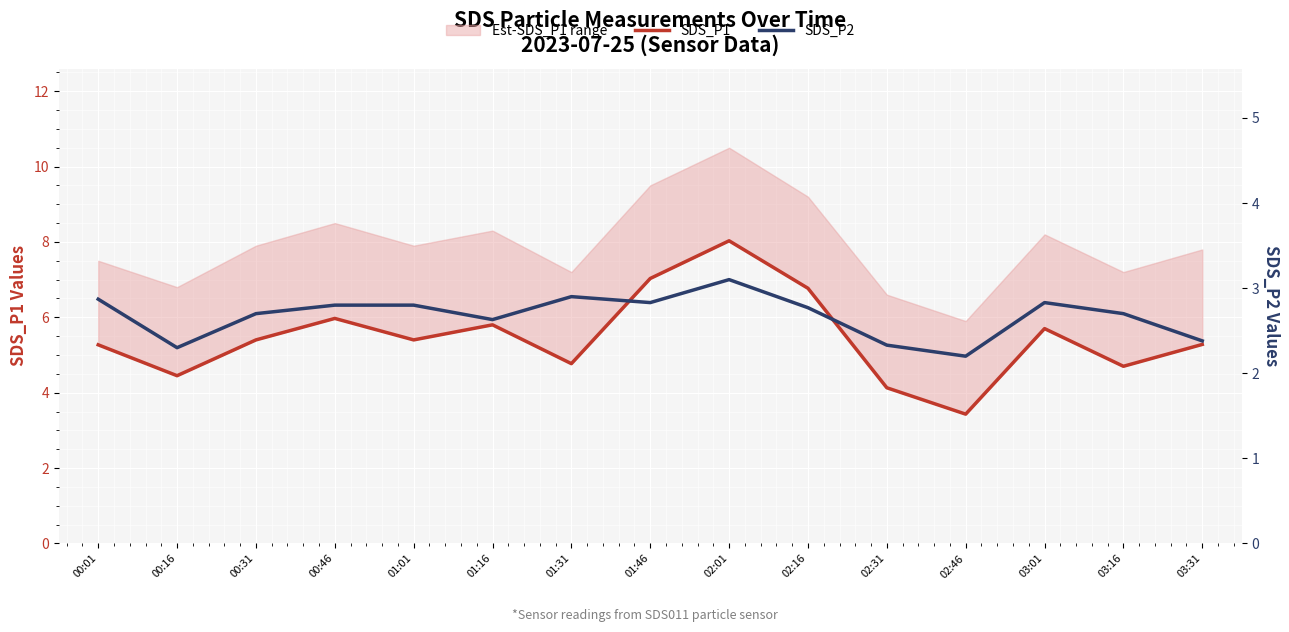

Which category has the highest value across all series?

02:01